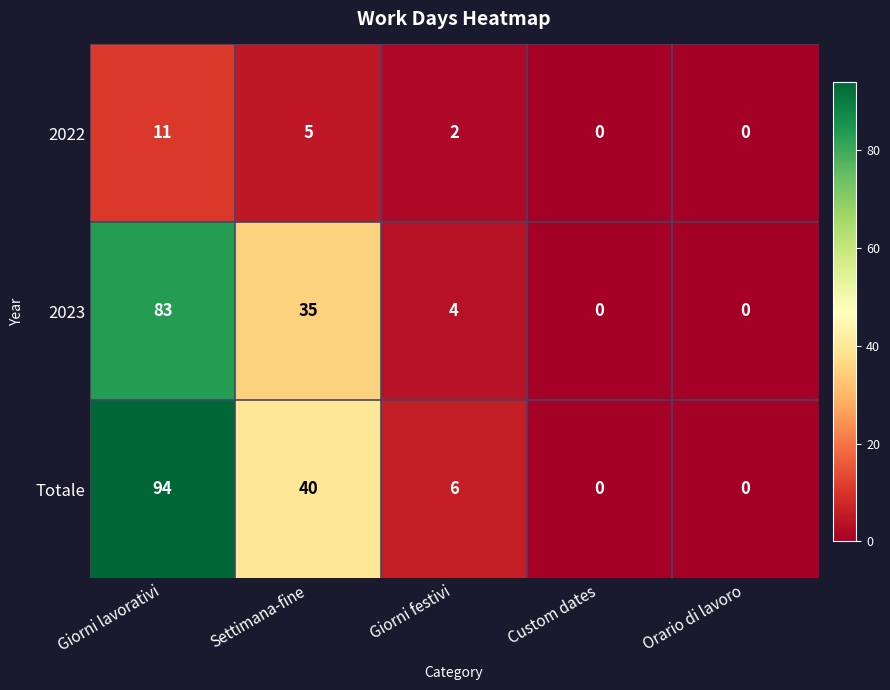

Rank the series by their maximum value, from highest to lowest.

Totale, 2023, 2022